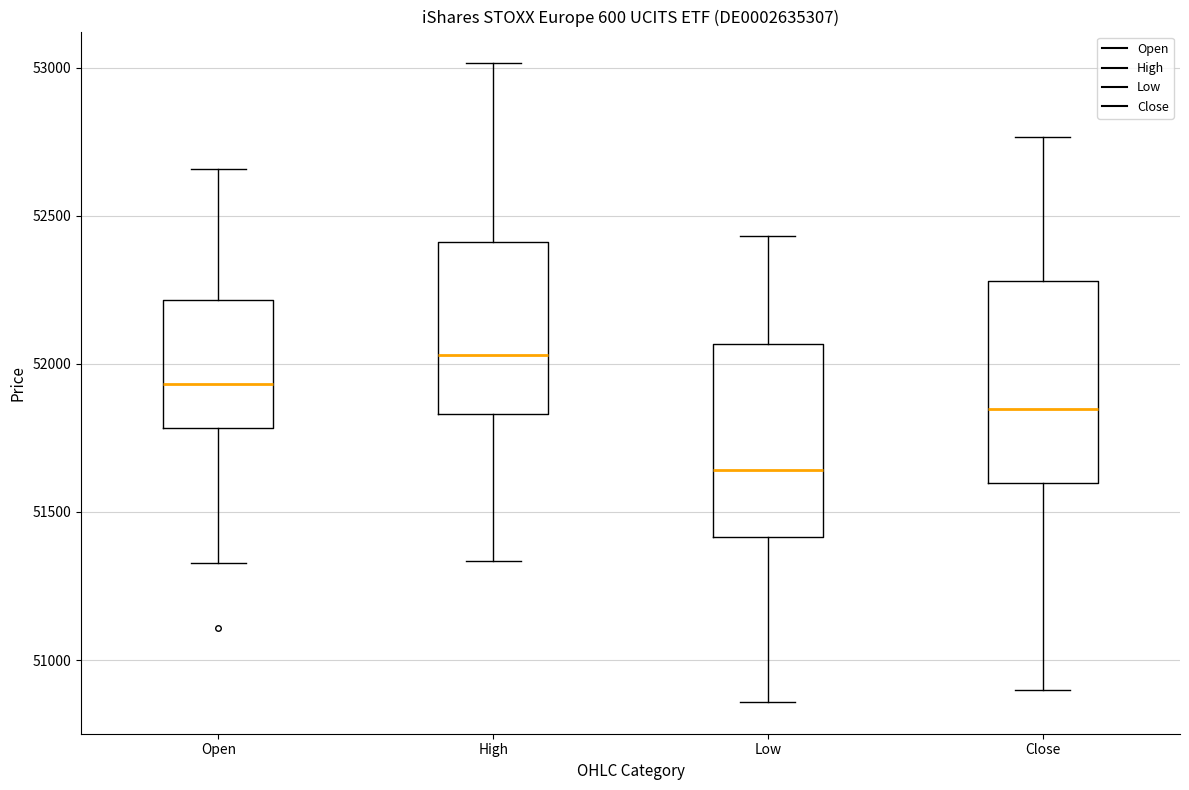

Where does the median line of the box for Close sit on the y-axis? The values are not printed on the chart, so give them approximately, as read against the axis.

51850